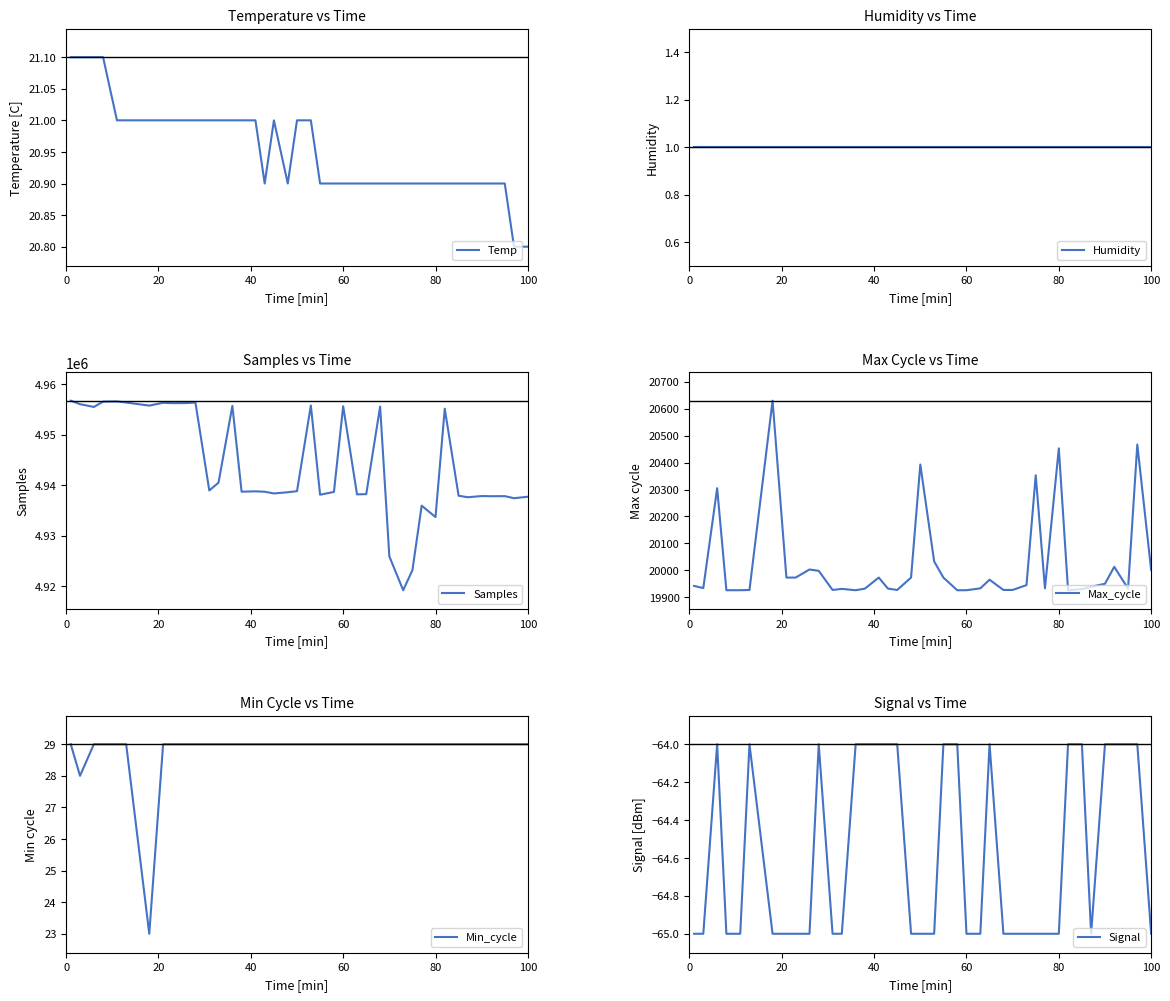

Reading right to left, transcribe all the data shown in this chart.

Temp: 20.8	20.8	20.9	20.9	20.9	20.9	20.9	20.9	20.9	20.9	20.9	20.9	20.9	20.9	20.9	20.9	20.9	20.9	20.9	21.0	21.0	20.9	21.0	20.9	21.0	21.0	21.0	21.0	21.0	21.0	21.0	21.0	21.0	21.0	21.0	21.0	21.1	21.1	21.1	21.1
Humidity: 1.0	1.0	1.0	1.0	1.0	1.0	1.0	1.0	1.0	1.0	1.0	1.0	1.0	1.0	1.0	1.0	1.0	1.0	1.0	1.0	1.0	1.0	1.0	1.0	1.0	1.0	1.0	1.0	1.0	1.0	1.0	1.0	1.0	1.0	1.0	1.0	1.0	1.0	1.0	1.0
Samples: 4937694.0	4937403.0	4937810.0	4937797.0	4937829.0	4937595.0	4937892.0	4955149.0	4933661.0	4935930.0	4923152.0	4919157.0	4925869.0	4955568.0	4938207.0	4938159.0	4955633.0	4938645.0	4938094.0	4955784.0	4938796.0	4938587.0	4938345.0	4938687.0	4938764.0	4938697.0	4955700.0	4940483.0	4938937.0	4956376.0	4956268.0	4956249.0	4956330.0	4955762.0	4956375.0	4956588.0	4956550.0	4955495.0	4956049.0	4956738.0
Max_cycle: 20001.0	20467.0	19932.0	20013.0	19950.0	19939.0	19930.0	19926.0	20453.0	19933.0	20353.0	19945.0	19927.0	19927.0	19965.0	19933.0	19926.0	19926.0	19973.0	20033.0	20393.0	19973.0	19927.0	19932.0	19973.0	19932.0	19926.0	19931.0	19927.0	19998.0	20003.0	19973.0	19973.0	20630.0	19927.0	19926.0	19926.0	20305.0	19934.0	19942.0
Min_cycle: 29.0	29.0	29.0	29.0	29.0	29.0	29.0	29.0	29.0	29.0	29.0	29.0	29.0	29.0	29.0	29.0	29.0	29.0	29.0	29.0	29.0	29.0	29.0	29.0	29.0	29.0	29.0	29.0	29.0	29.0	29.0	29.0	29.0	23.0	29.0	29.0	29.0	29.0	28.0	29.0
Signal: -65.0	-64.0	-64.0	-64.0	-64.0	-65.0	-64.0	-64.0	-65.0	-65.0	-65.0	-65.0	-65.0	-65.0	-64.0	-65.0	-65.0	-64.0	-64.0	-65.0	-65.0	-65.0	-64.0	-64.0	-64.0	-64.0	-64.0	-65.0	-65.0	-64.0	-65.0	-65.0	-65.0	-65.0	-64.0	-65.0	-65.0	-64.0	-65.0	-65.0